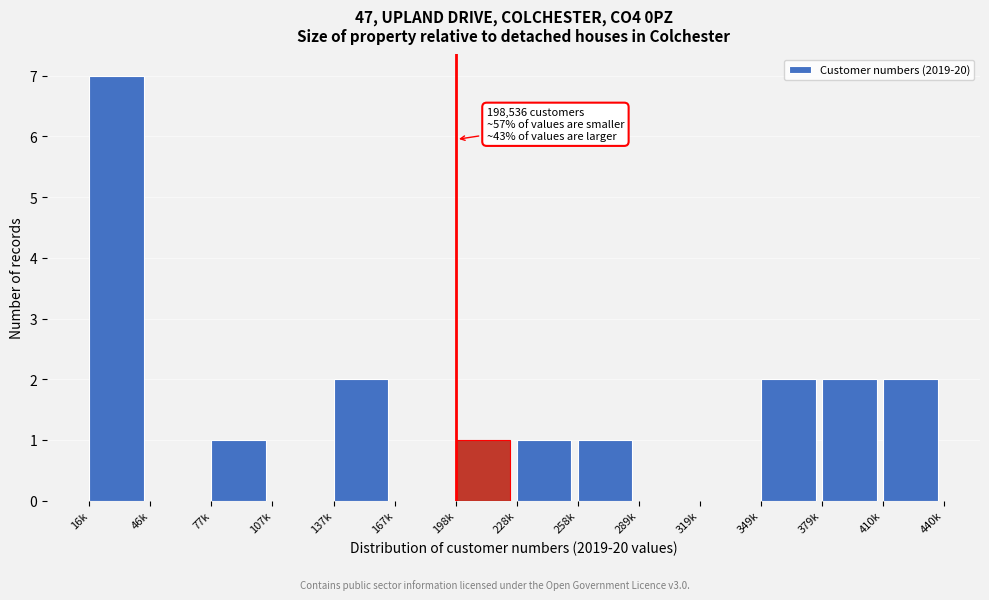

Reading left to right, list all the values displayed in this chart.

16k=7	46k=0	77k=1	107k=0	137k=2	167k=0	198k=1	228k=1	258k=1	289k=0	319k=0	349k=2	379k=2	410k=2